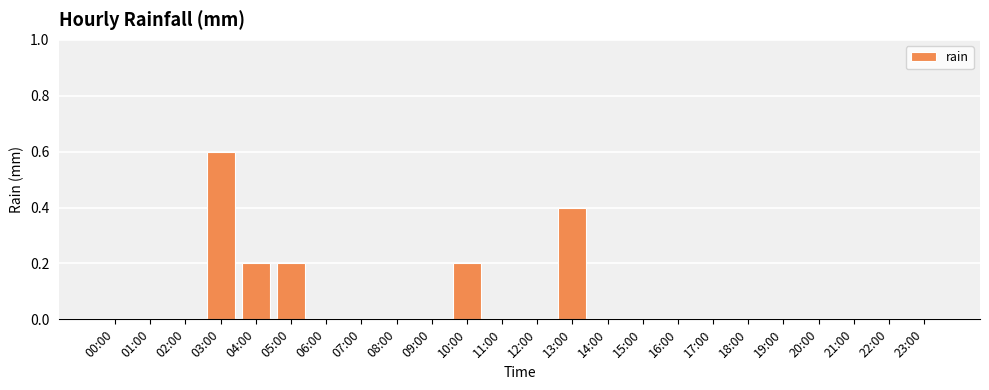

Reading right to left, list all the values displayed in this chart.

0.0	0.0	0.0	0.0	0.0	0.0	0.0	0.0	0.0	0.0	0.4	0.0	0.0	0.2	0.0	0.0	0.0	0.0	0.2	0.2	0.6	0.0	0.0	0.0